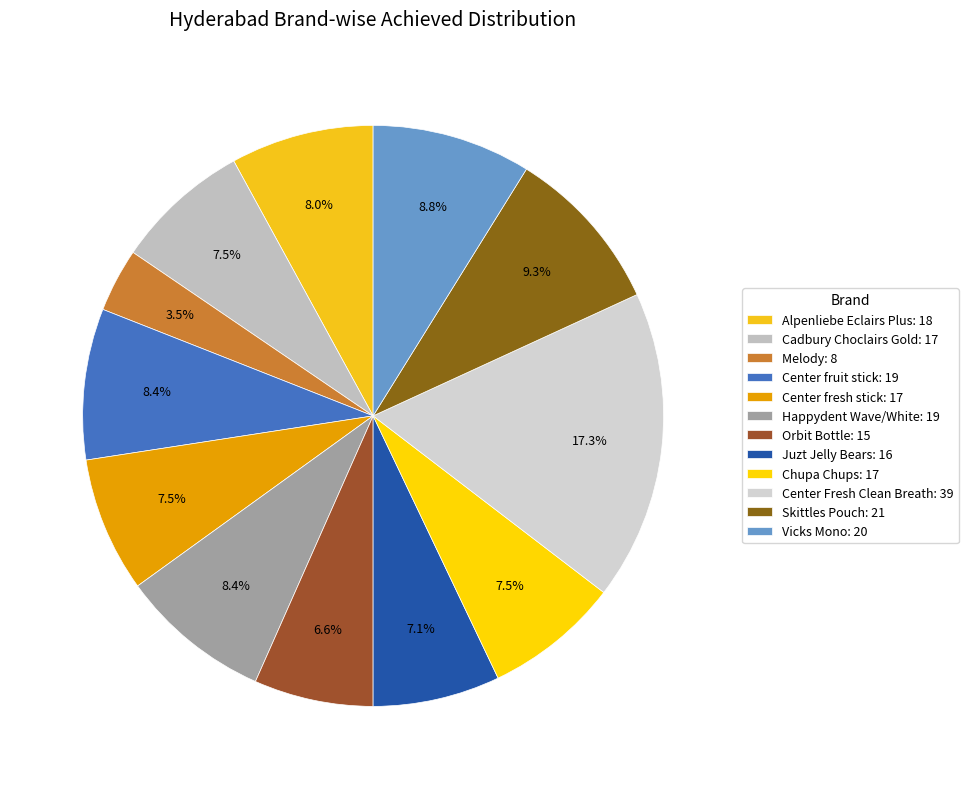

To the nearest percent, what is the combined percentage of Skittles Pouch and Happydent Wave/White?

18%